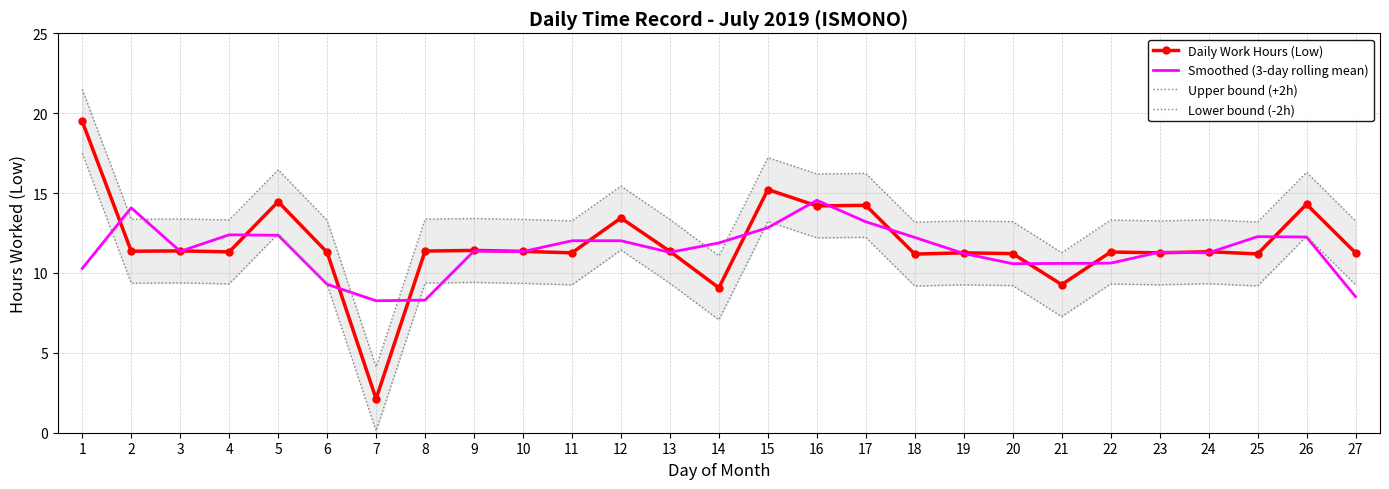

Is it true that Daily Work Hours (Low) equals 7.7 at 25?

False